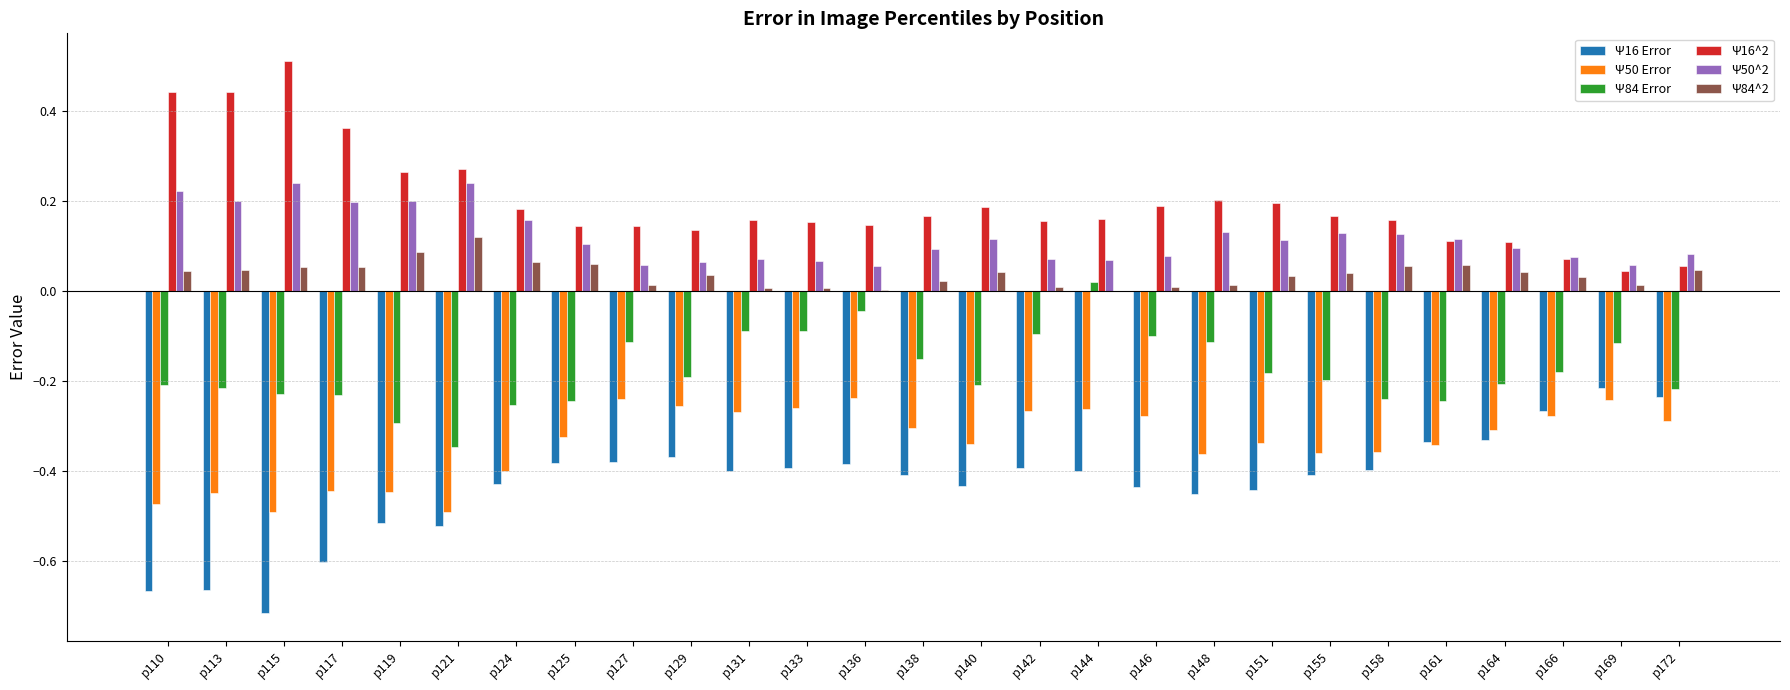

The Ψ16^2 series shows 0.1 at p136. True or false?

True